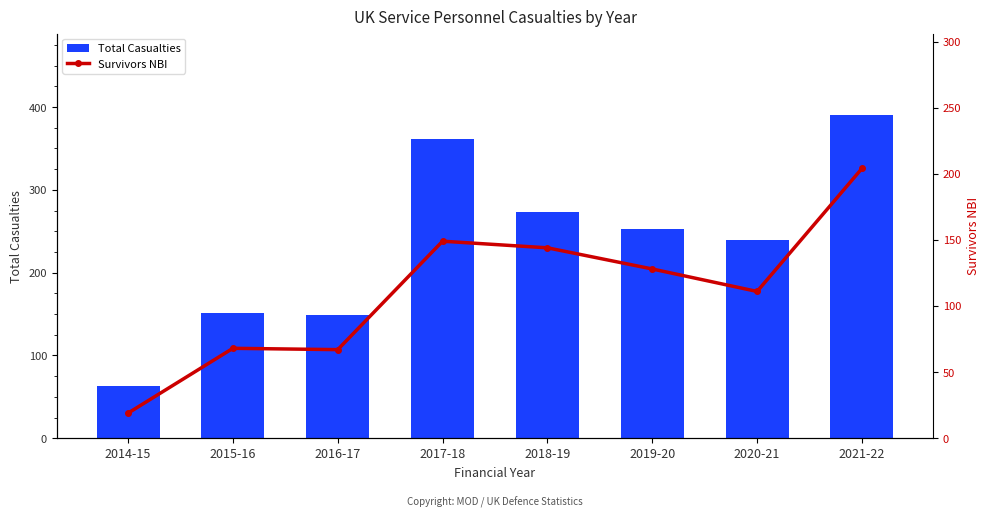

Reading left to right, what are all the values shown in this chart?

Total Casualties: 2014-15=63	2015-16=151	2016-17=149	2017-18=362	2018-19=273	2019-20=253	2020-21=240	2021-22=391
Survivors NBI: 2014-15=19	2015-16=68	2016-17=67	2017-18=149	2018-19=144	2019-20=128	2020-21=111	2021-22=204